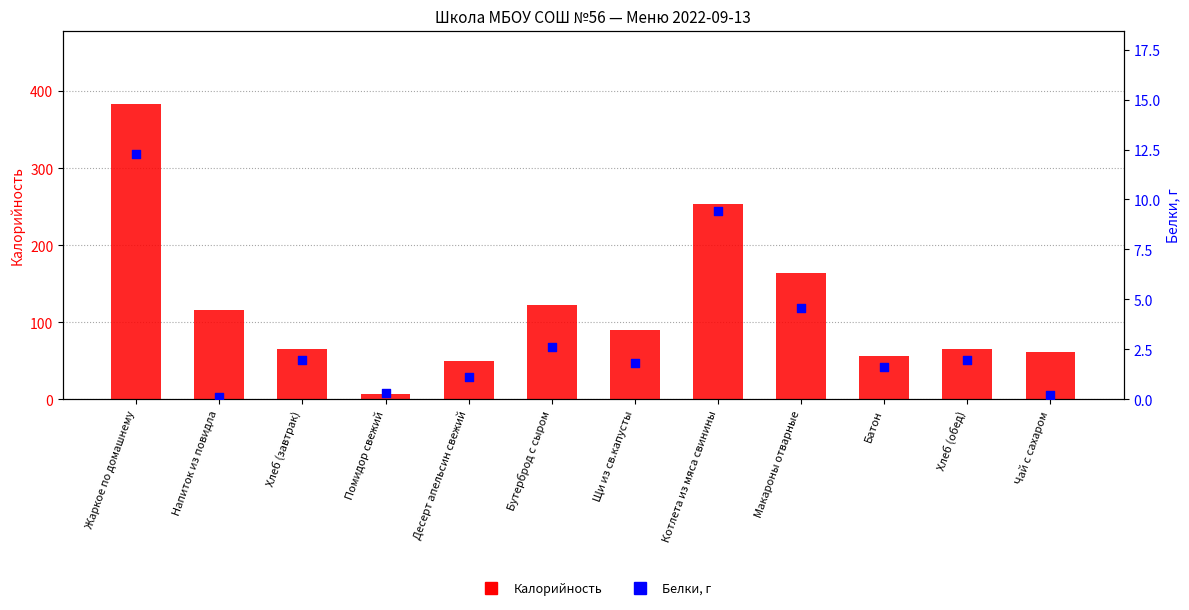

What are all the series names shown in the legend?

Калорийность, Белки, г